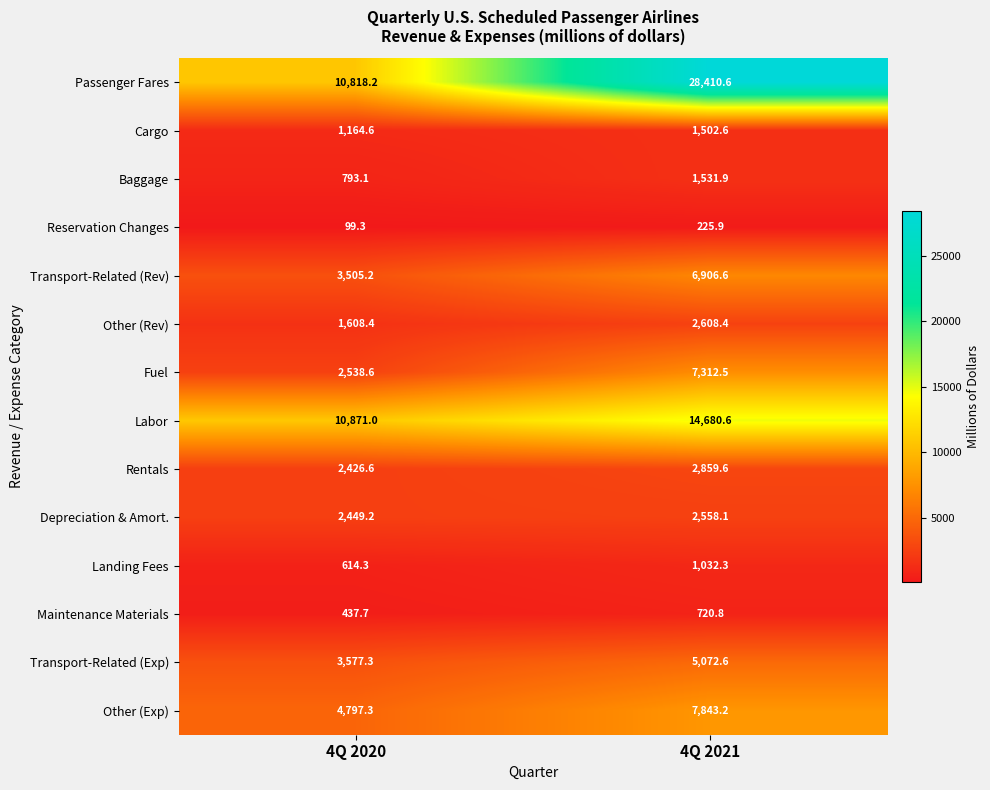

True or false: Rentals has a value of 2426.6 at 4Q 2020.

True